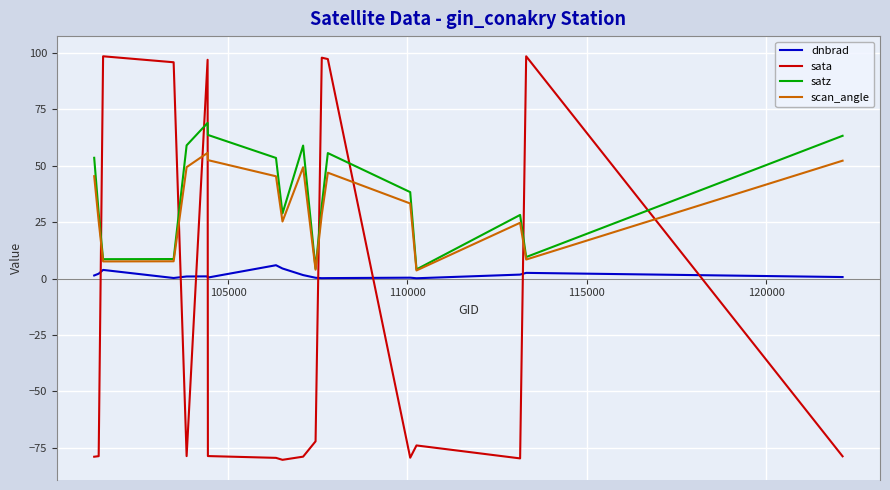

True or false: sata and satz cross at least once.

True